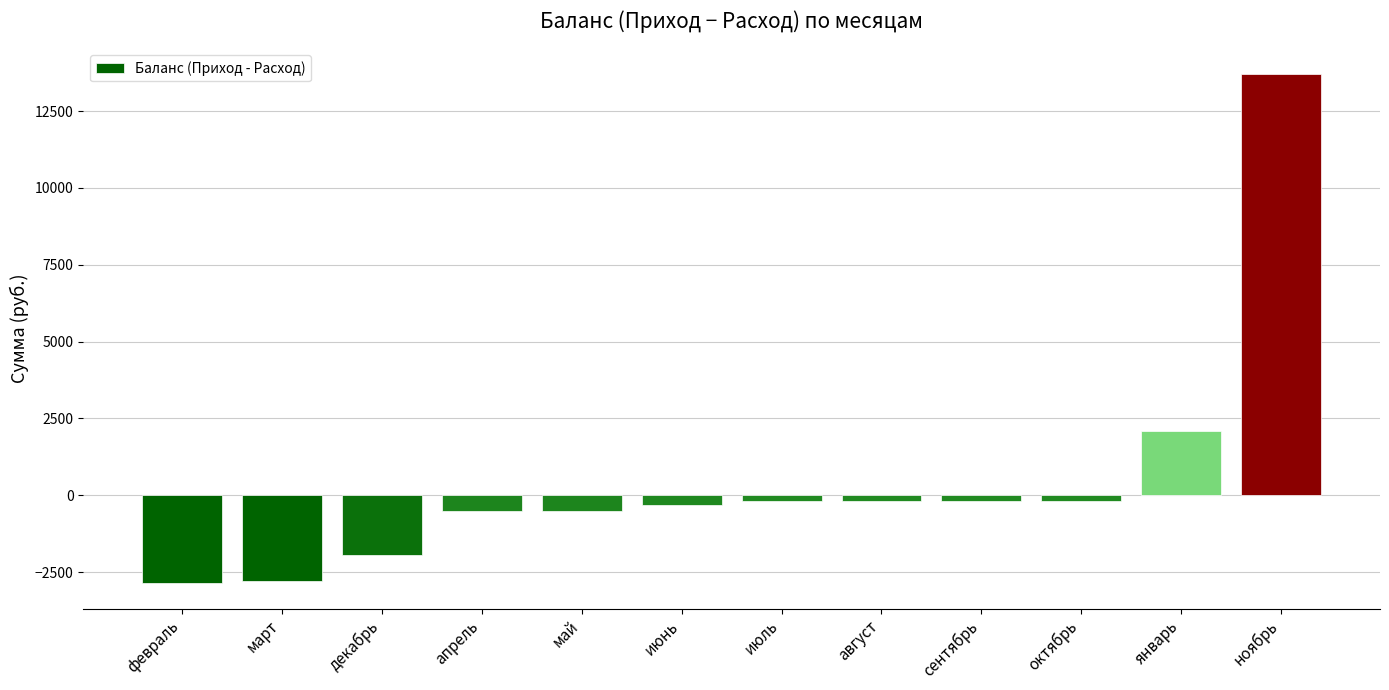

Which category has the highest value across all series?

ноябрь